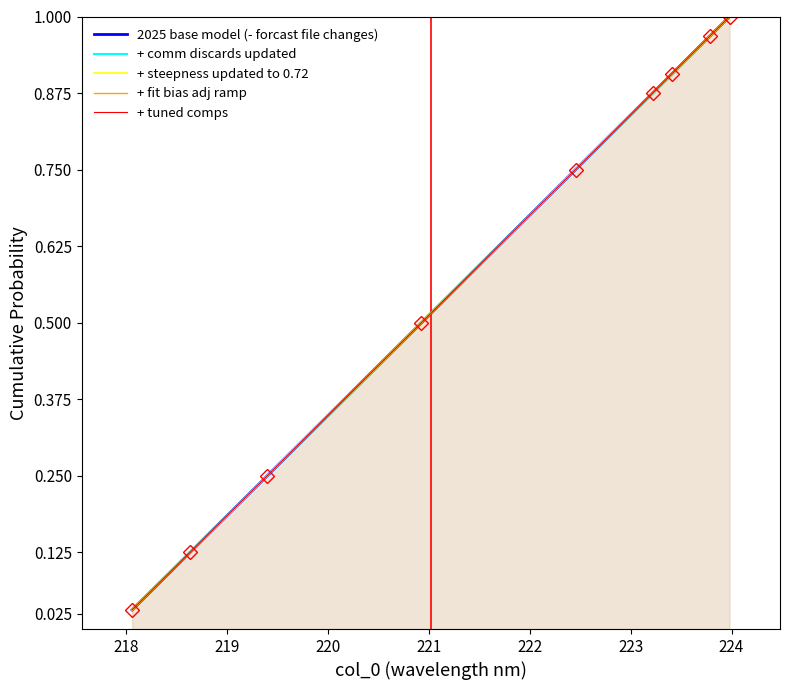

What is the highest value of the + tuned comps series?

1.0